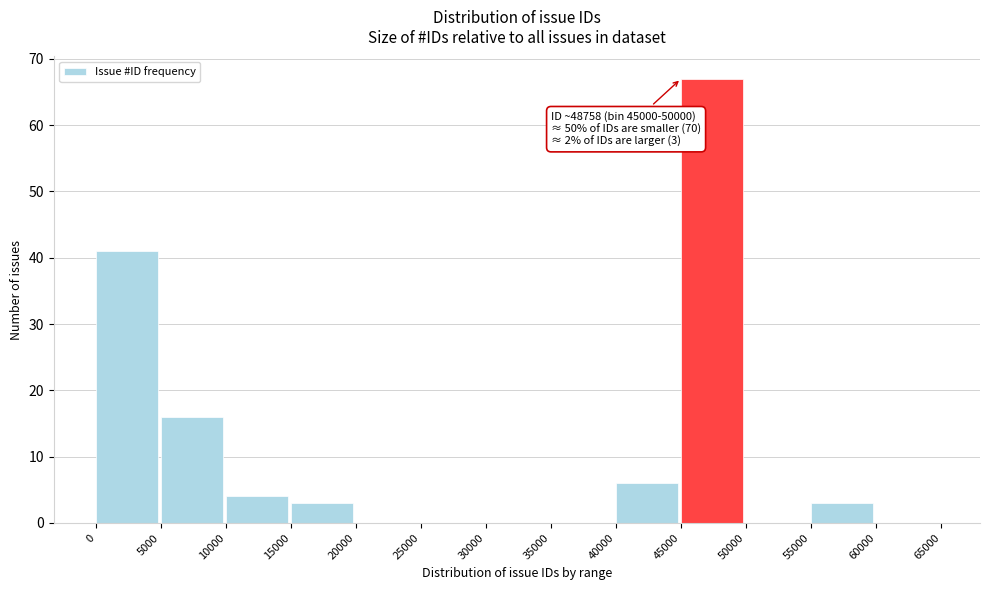

Which range on the x-axis has the tallest bar?

45000 to 50000